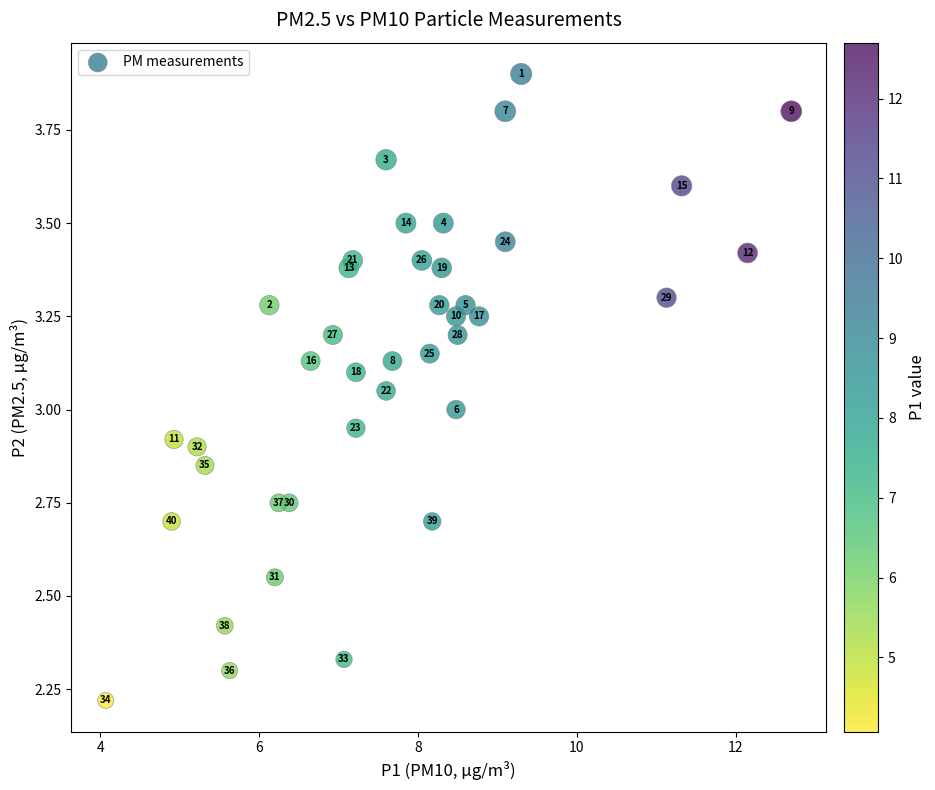

What is the range of Y values (max minus min)?

1.7